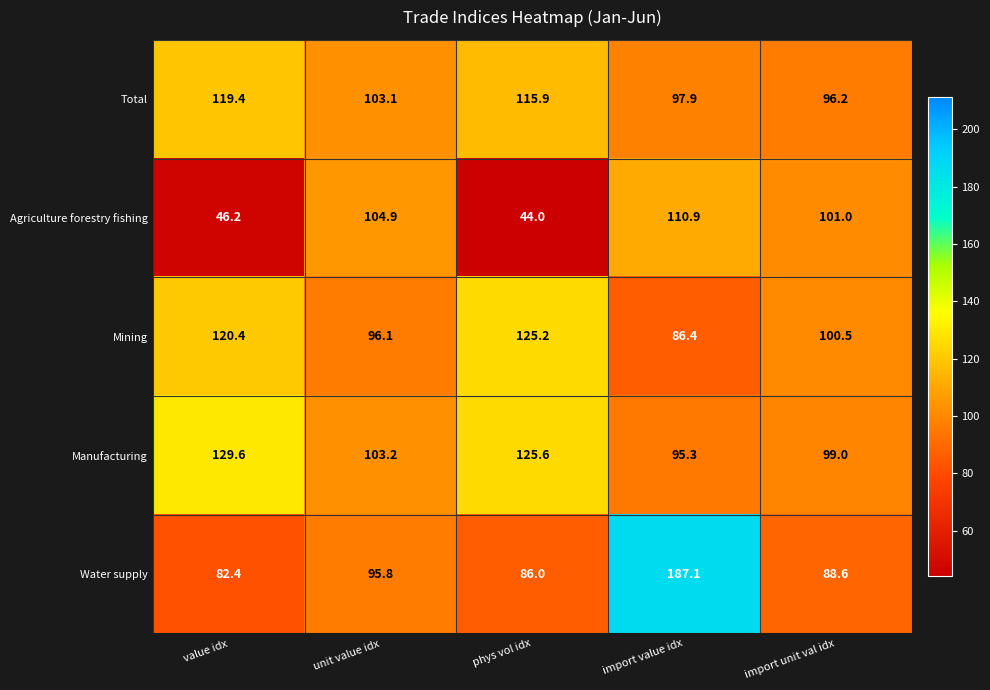

At which category is the sum across all series the highest?

import value idx